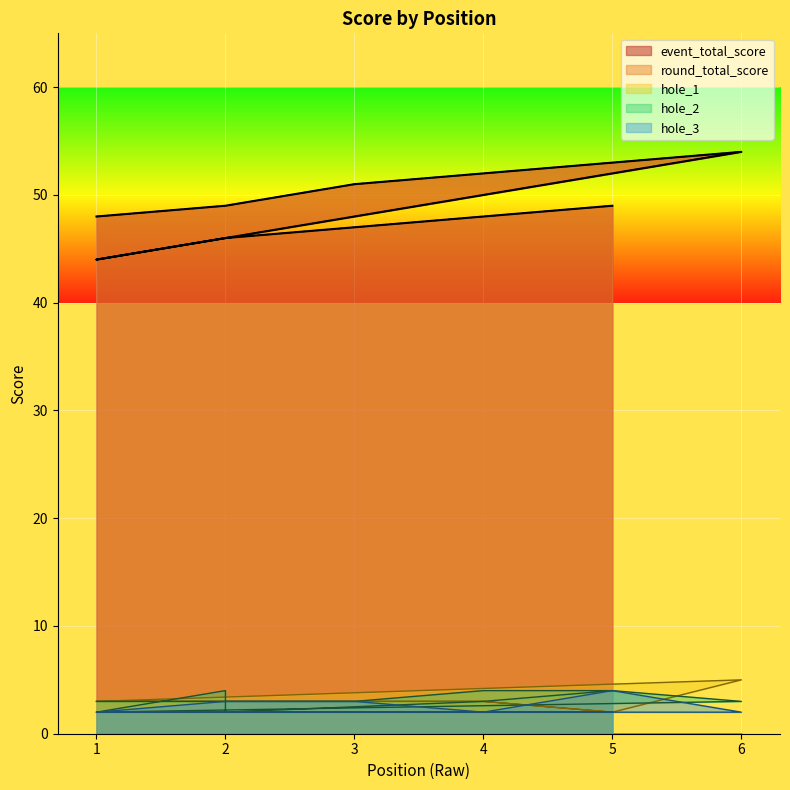

What is the smallest value displayed?

2